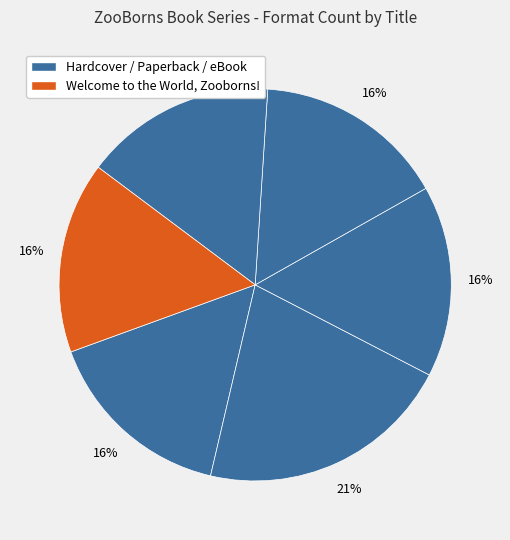

Count the number of slices in the pie.

6